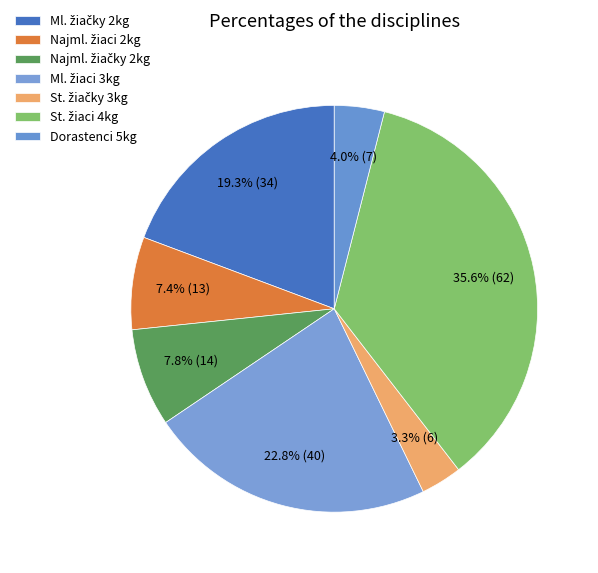

Which slice is the smallest?

vrh guľou 3 kg - Staršie žiačky